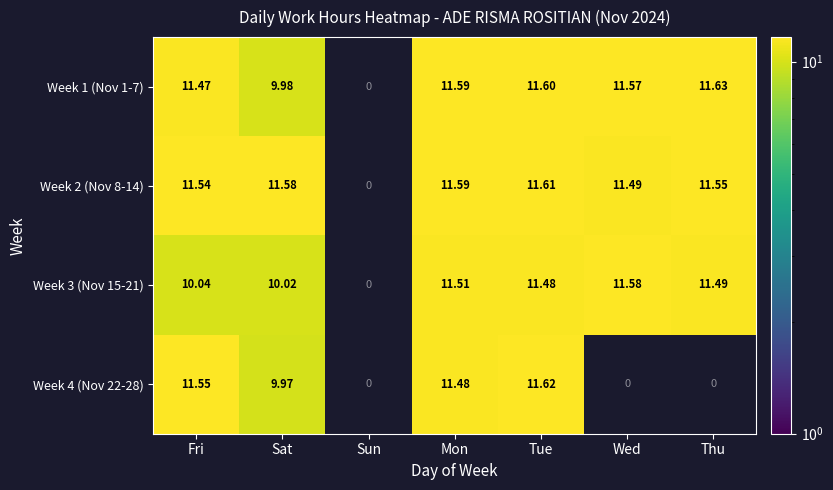

How many series are shown in this chart?

4